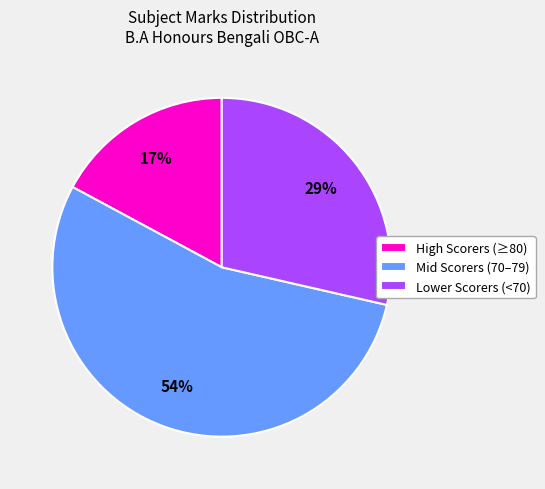

To the nearest percent, what percentage of the pie is Mid Scorers (70–79)?

54%